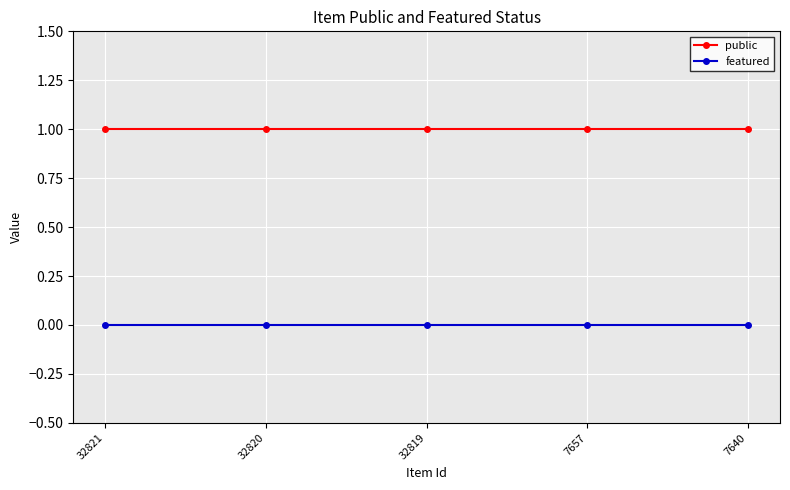

List the series in order of their peak value, highest first.

public, featured